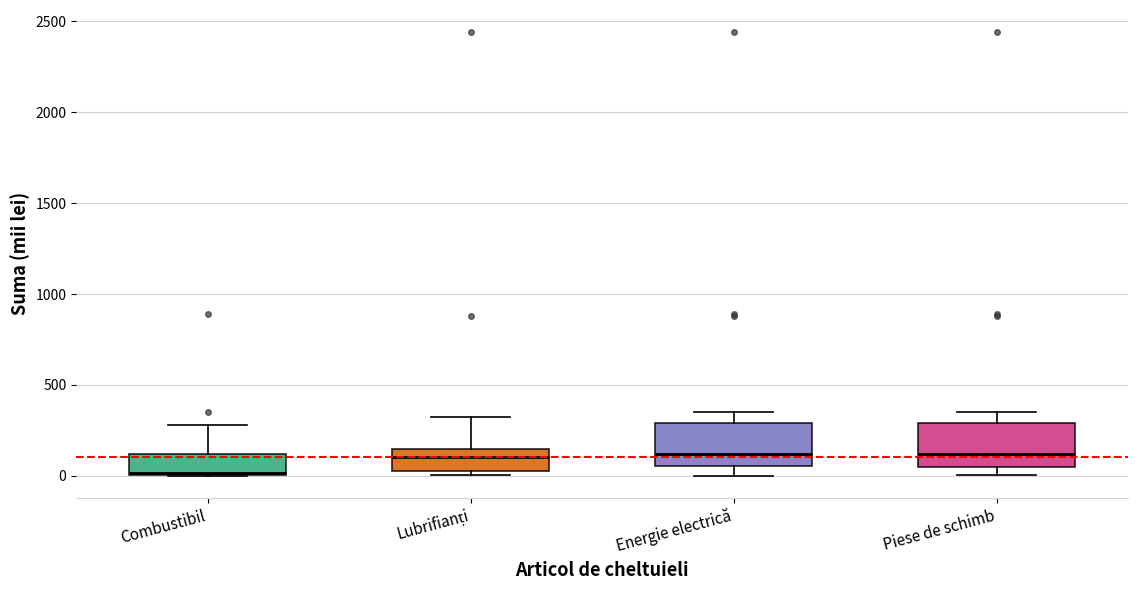

Reading left to right, read every box against the y-axis: the position of its median line, the range the box covers, and the ends of its whiskers. The values are not printed on the chart, so give them approximately, as read against the axis.

Combustibil: median 0, box 0 to 100, whiskers 0 to 300
Lubrifianți: median 100, box 50 to 150, whiskers 0 to 300
Energie electrică: median 100, box 50 to 300, whiskers 0 to 350
Piese de schimb: median 100, box 50 to 300, whiskers 0 to 350